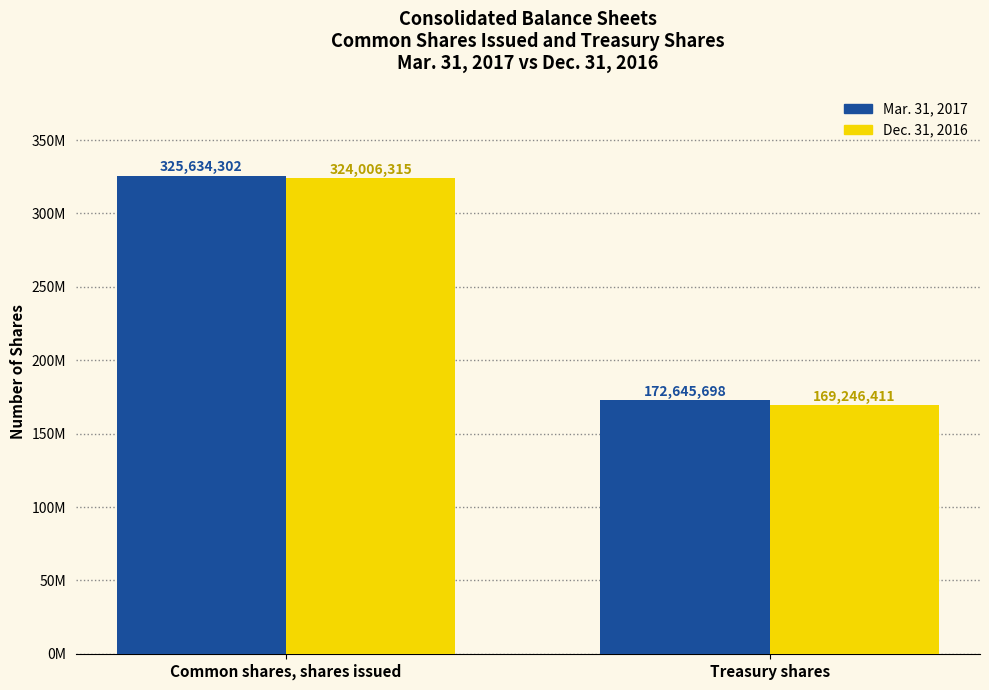

Reading left to right, transcribe all the data shown in this chart.

Mar. 31, 2017: Common shares, shares issued=325634302	Treasury shares=172645698
Dec. 31, 2016: Common shares, shares issued=324006315	Treasury shares=169246411